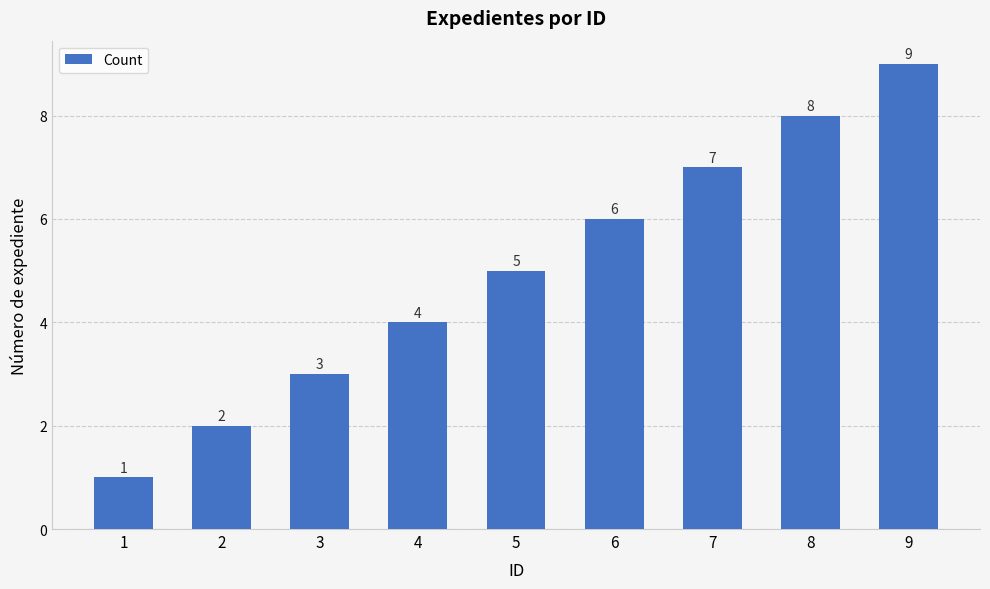

Which has a higher value, 8 or 5?

8